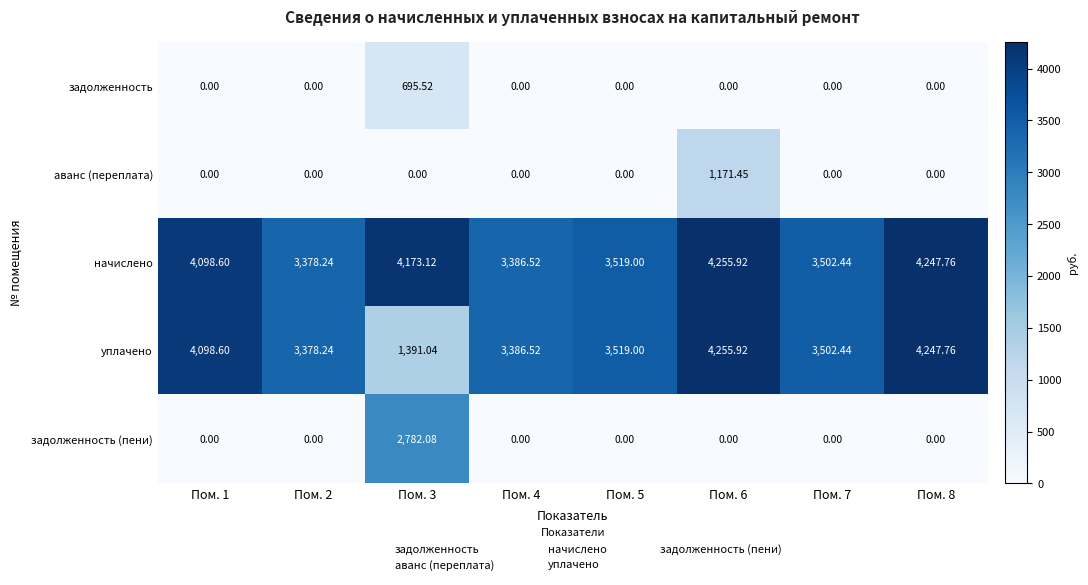

Which series has the widest spread of values?

уплачено